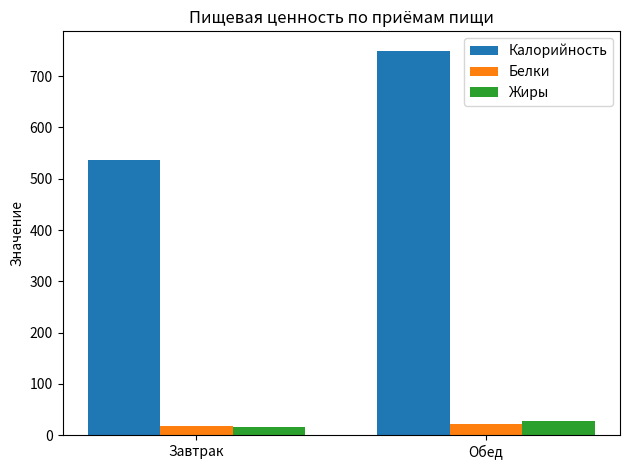

What is the difference between the maximum and minimum values in the Жиры series?

9.8